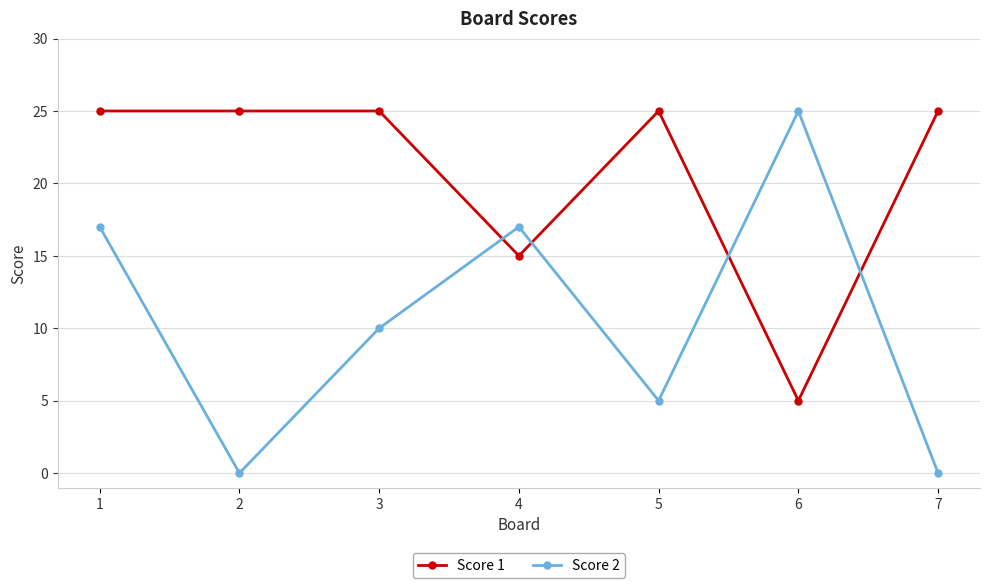

Reading right to left, what are all the values shown in this chart?

Score 1: 25	5	25	15	25	25	25
Score 2: 0	25	5	17	10	0	17